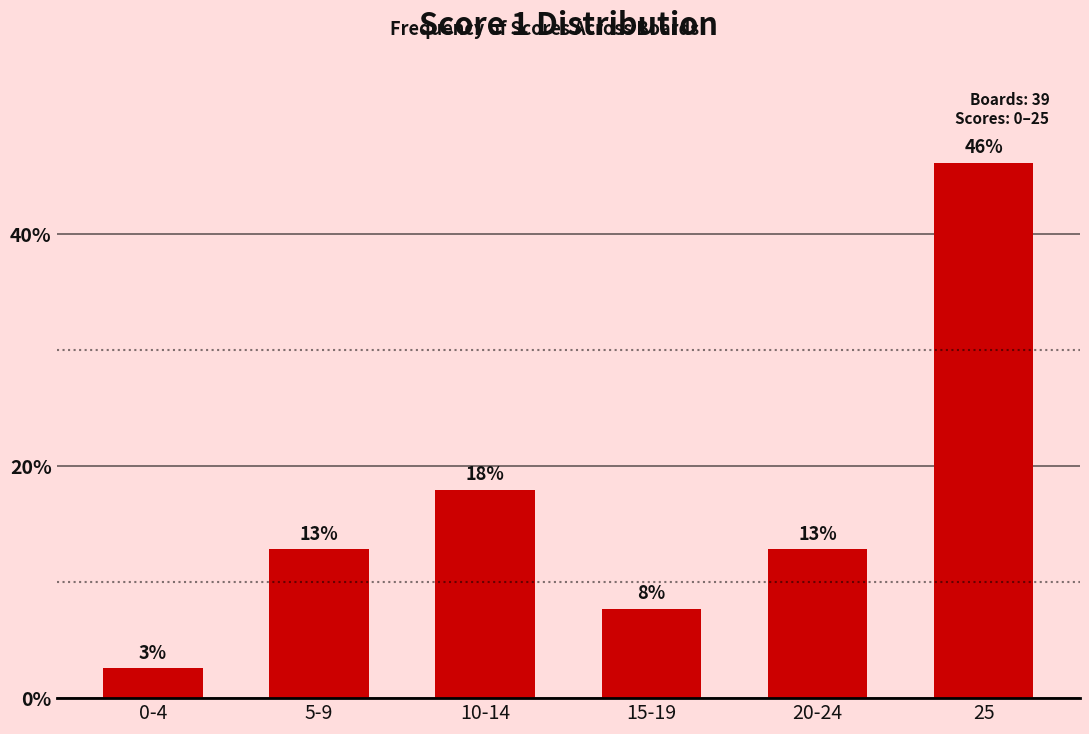

Reading right to left, list all the values displayed in this chart.

25=46.2	20-24=12.8	15-19=7.7	10-14=17.9	5-9=12.8	0-4=2.6